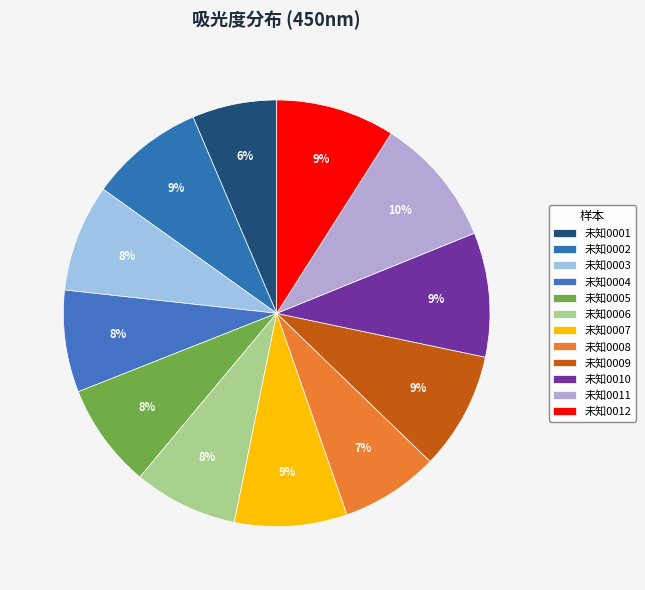

To the nearest percent, what is the difference between the 未知0005 and 未知0012 slice percentages?

1%